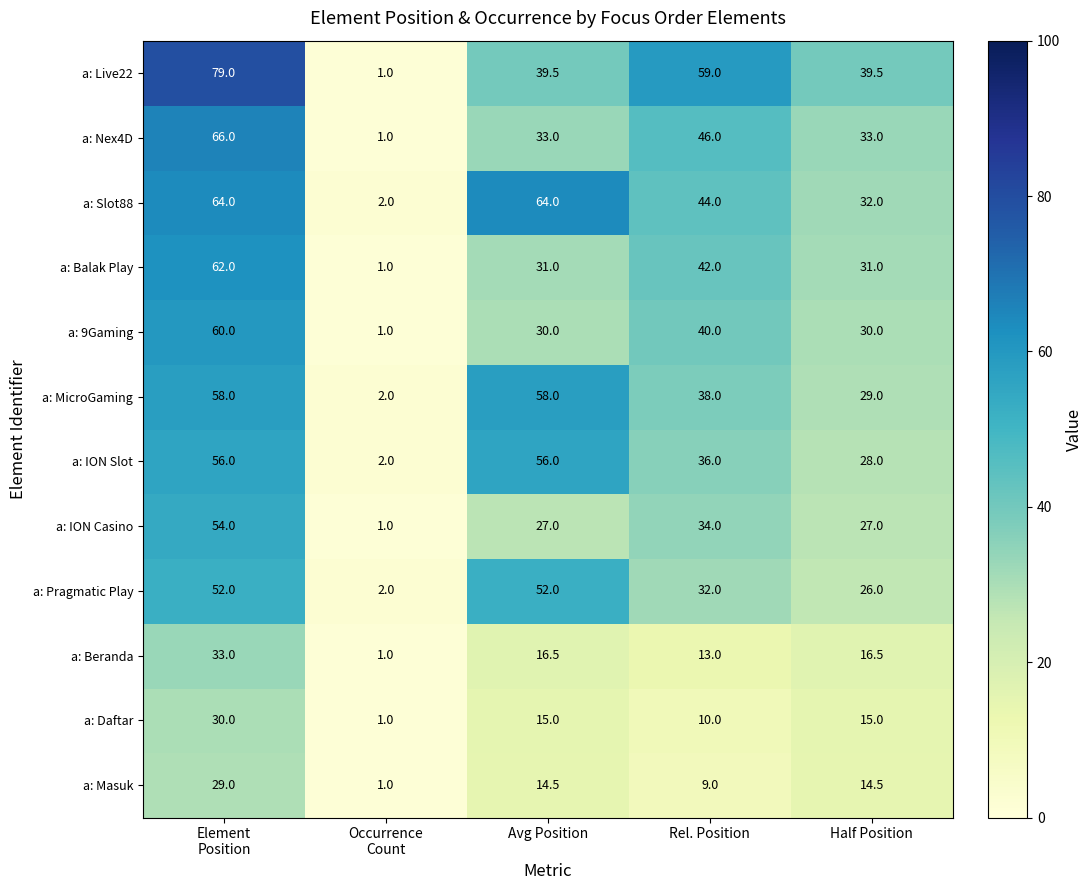

What is the approximate value of a: Nex4D at Rel. Position?

46.0